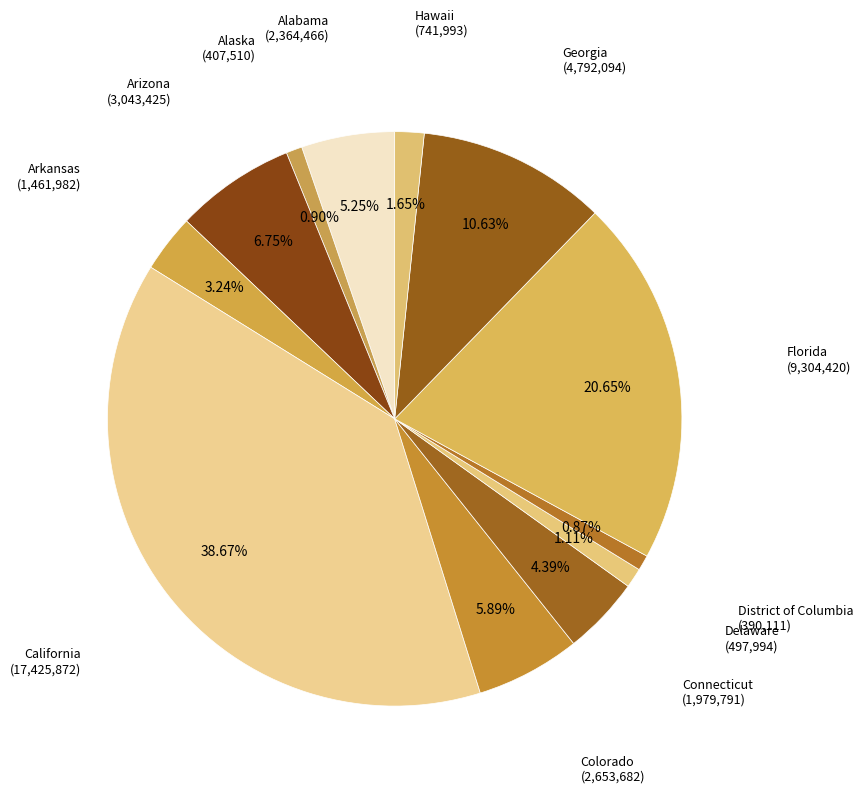

True or false: Colorado accounts for 1% of the total.

False